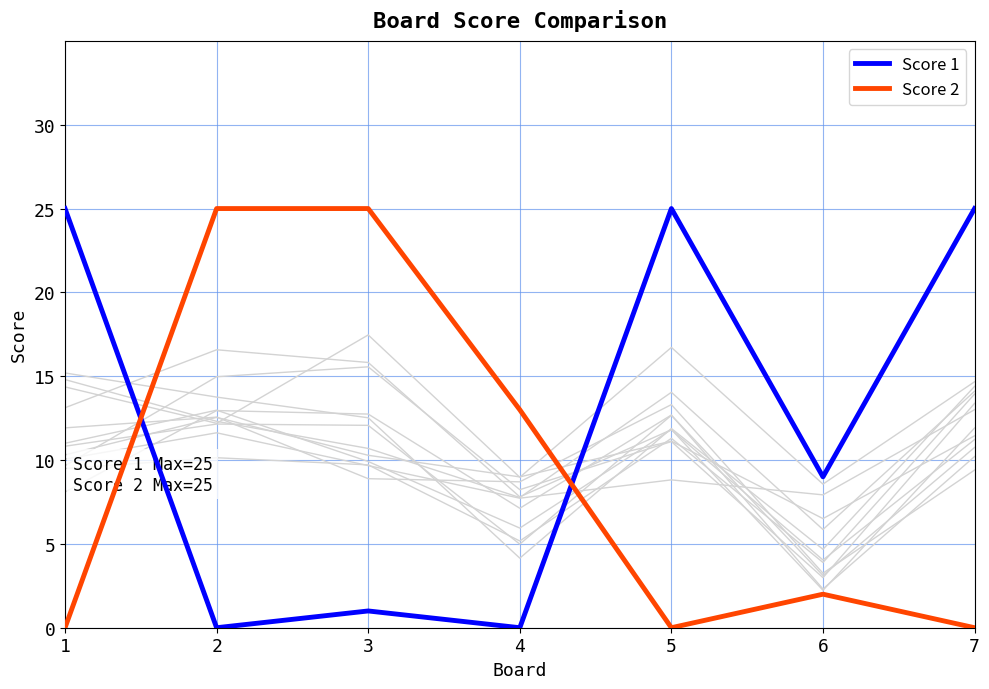

Count the number of data series in this chart.

2